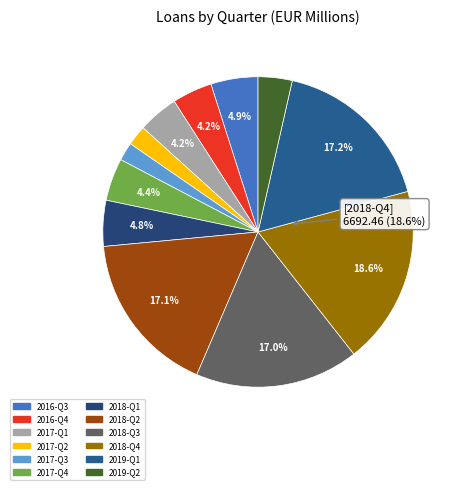

How many slices are in this pie chart?

12